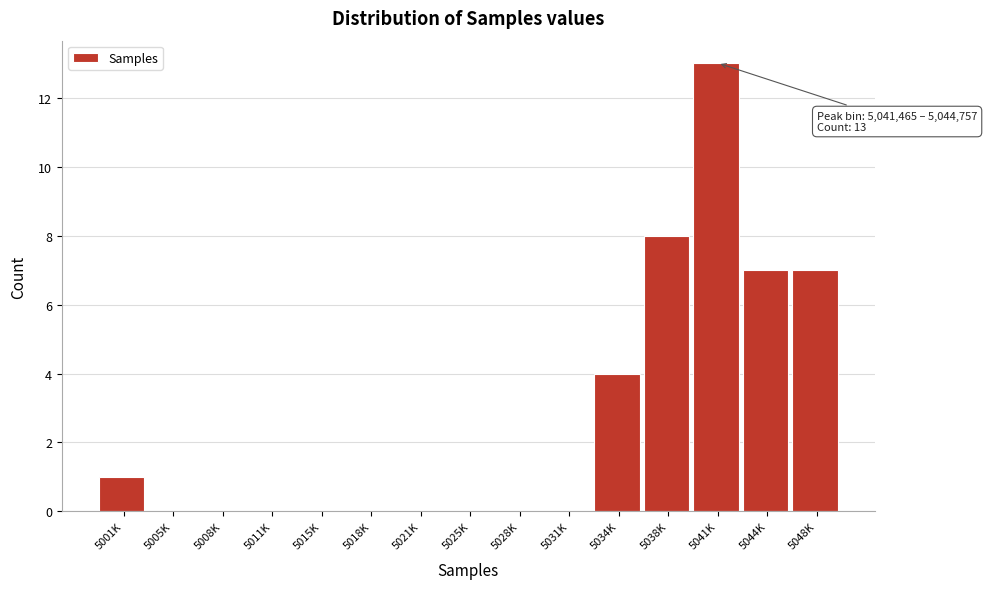

Reading left to right, transcribe all the data shown in this chart.

5001K=1	5005K=0	5008K=0	5011K=0	5015K=0	5018K=0	5021K=0	5025K=0	5028K=0	5031K=0	5034K=4	5038K=8	5041K=13	5044K=7	5048K=7